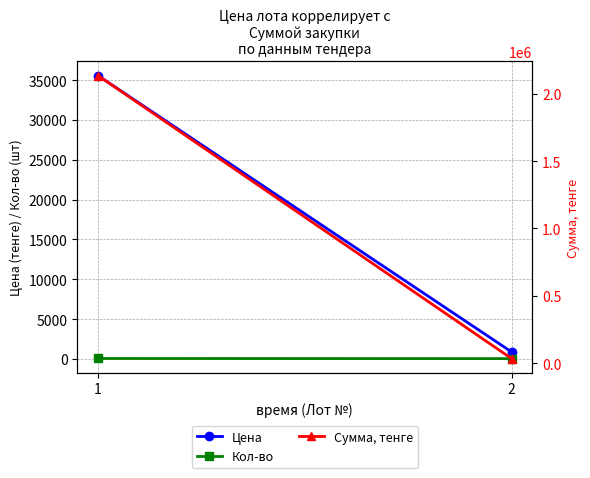

Which category has the highest value in the Сумма, тенге series?

1